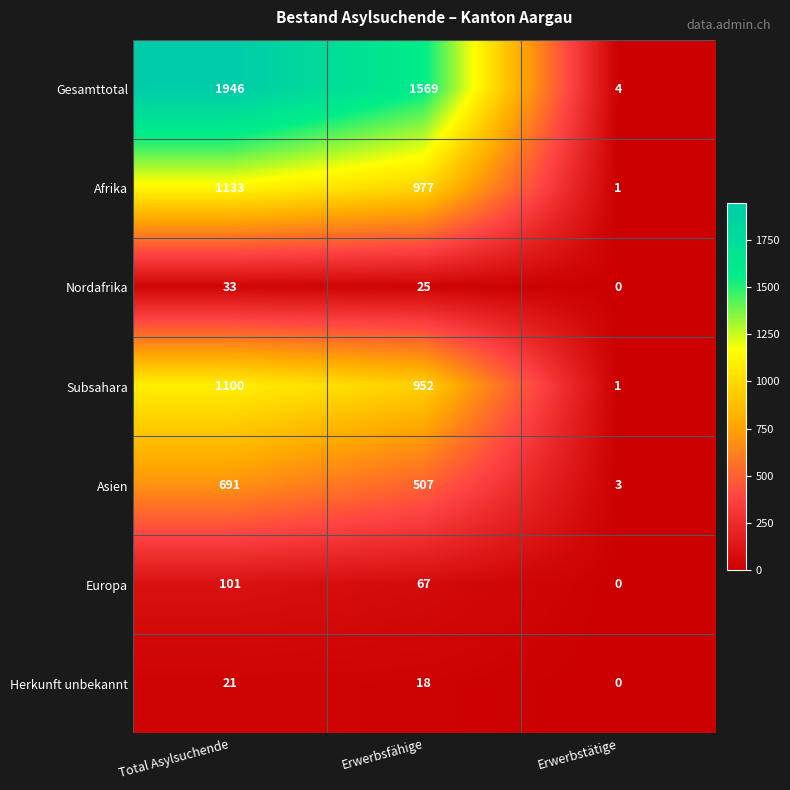

What is the difference between the highest and lowest values at Total Asylsuchende?

1925